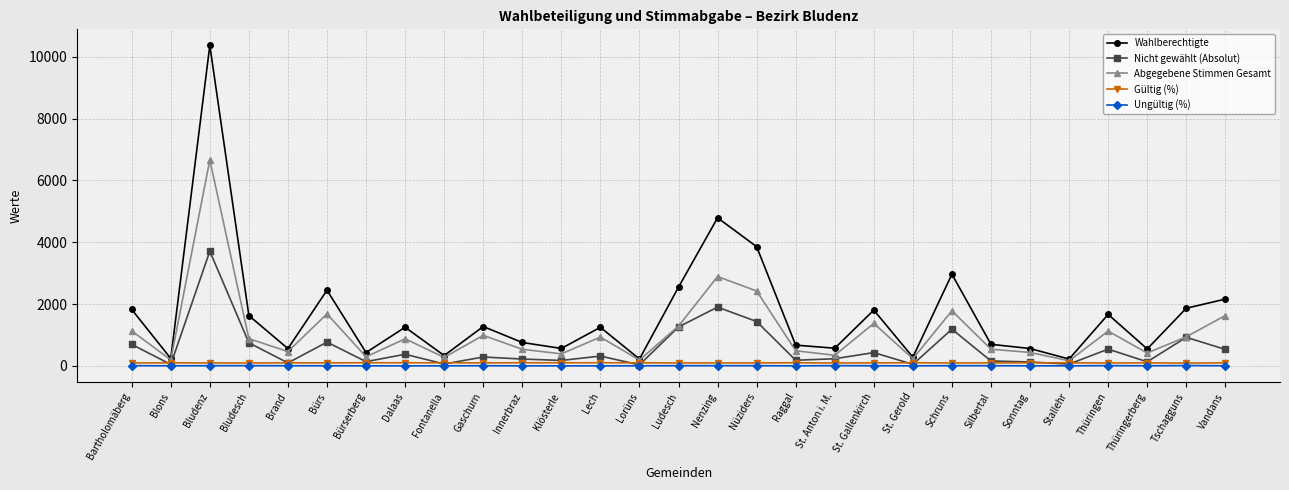

What is the highest value of the Nicht gewählt (Absolut) series?

3709.0